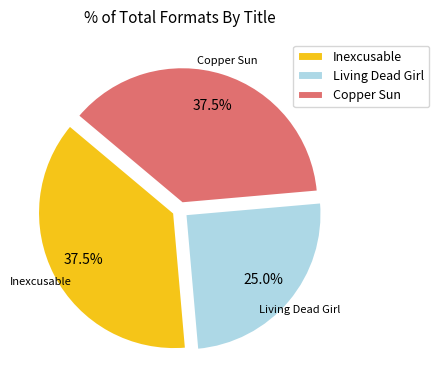

What percentage do Living Dead Girl and Copper Sun together represent?

62.5%